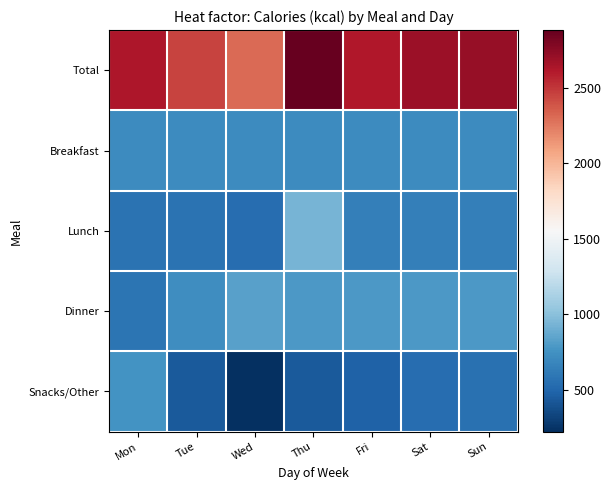

At how many categories does at least one series exceed 446?

7